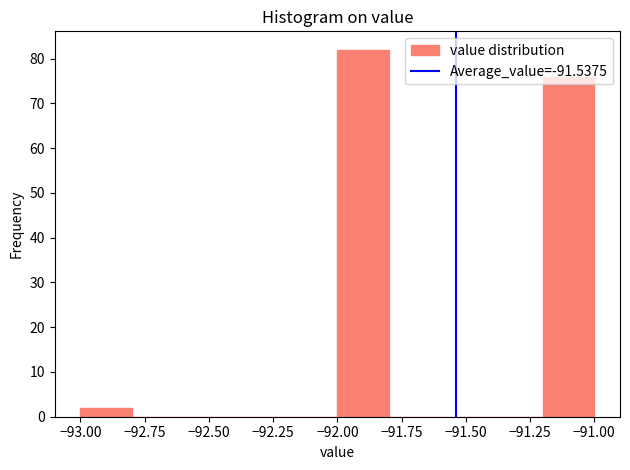

What is the height of the bar covering -91.2 to -91.0 on the x-axis? The values are not printed on the chart, so give them approximately, as read against the axis.

76